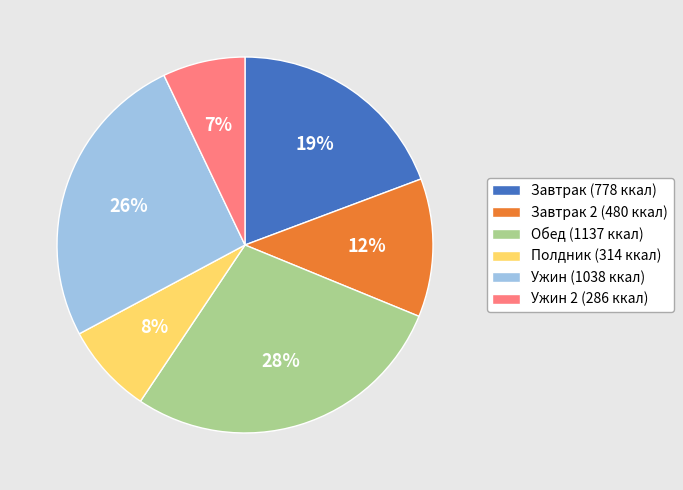

How many segments does this pie chart have?

6